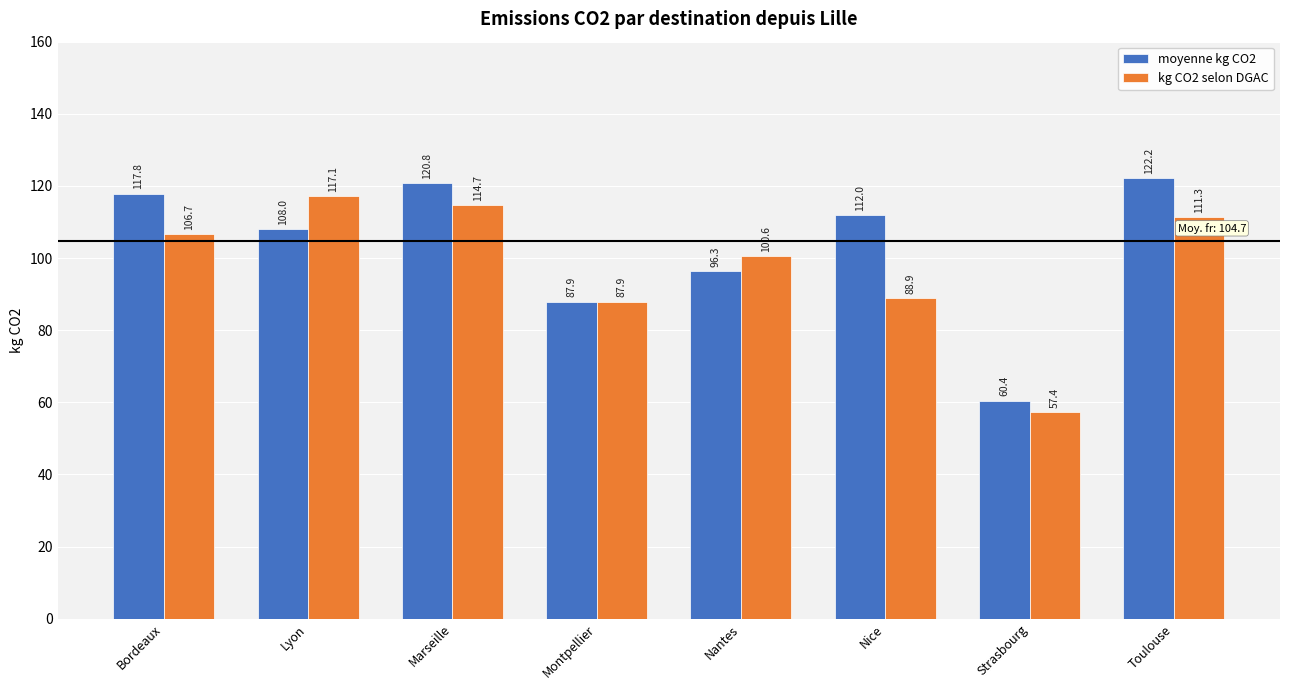

Are the bars horizontal?

No